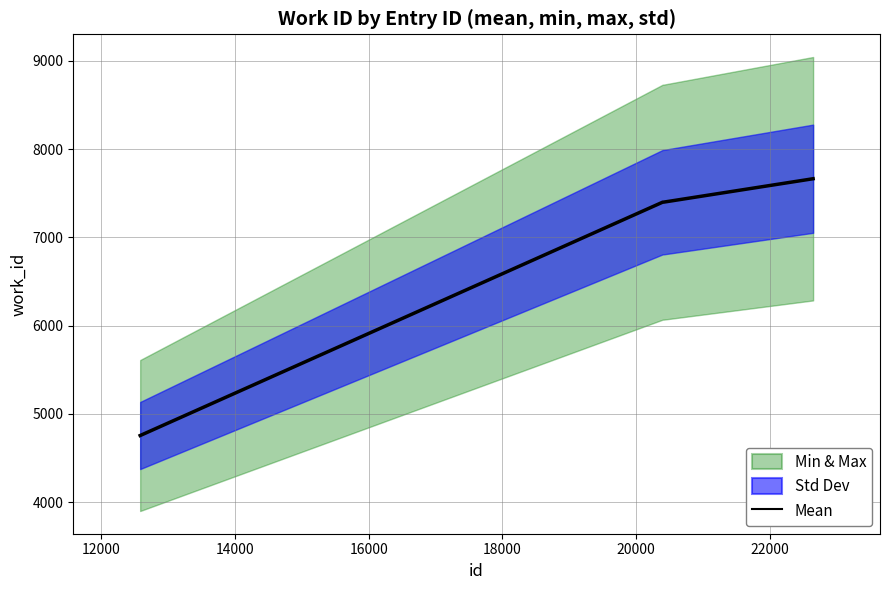

True or false: Mean has more than 1 interior local peaks.

False